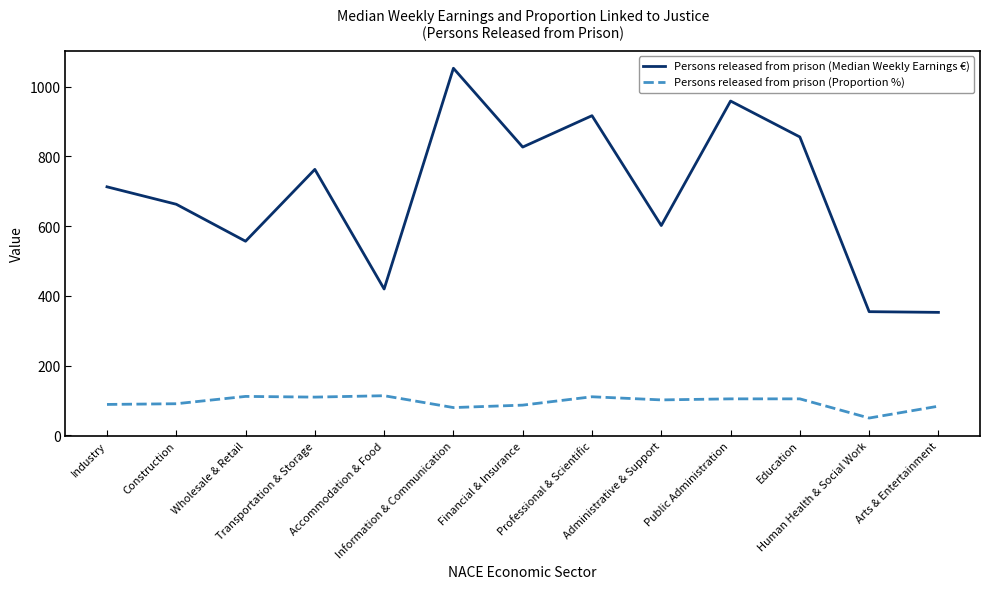

Rank the series by their average value, from lowest to highest.

Persons released from prison (Proportion %), Persons released from prison (Median Weekly Earnings €)